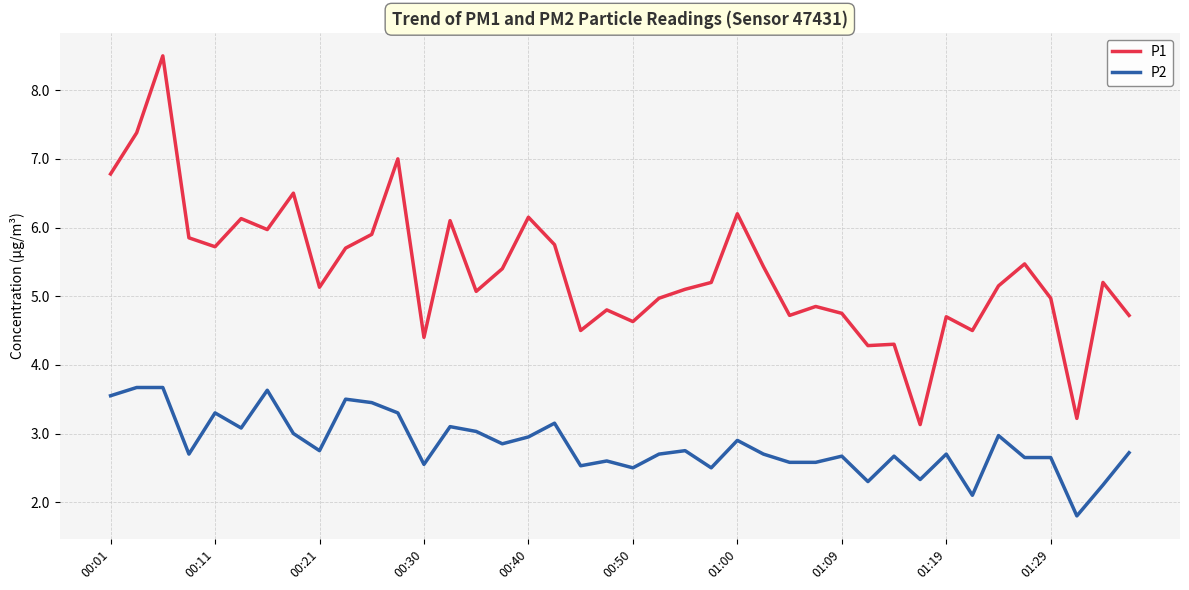

What is the difference between the maximum and minimum values in the P2 series?

1.9